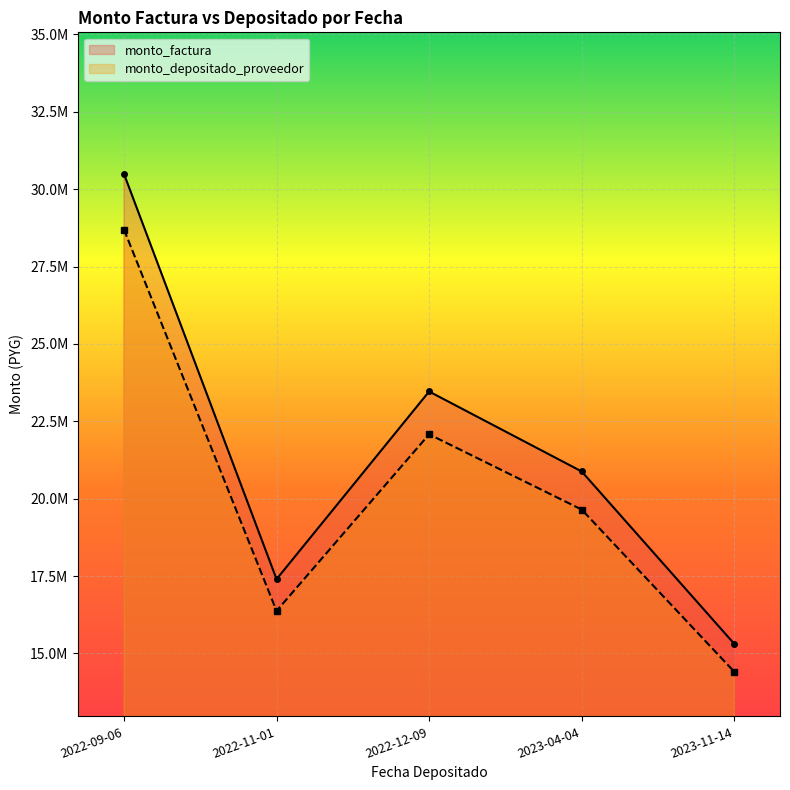

List the labels in order of monto_factura value, smallest first.

2023-11-14, 2022-11-01, 2023-04-04, 2022-12-09, 2022-09-06